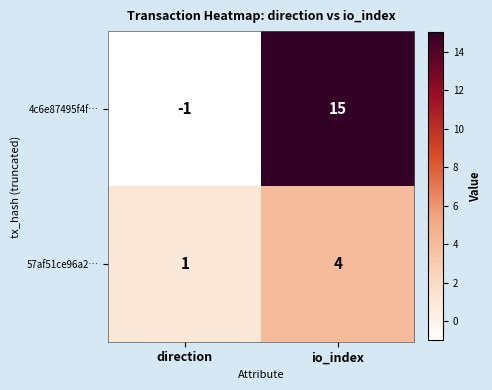

Reading right to left, transcribe all the data shown in this chart.

4c6e87495f4f…: io_index=15	direction=-1
57af51ce96a2…: io_index=4	direction=1